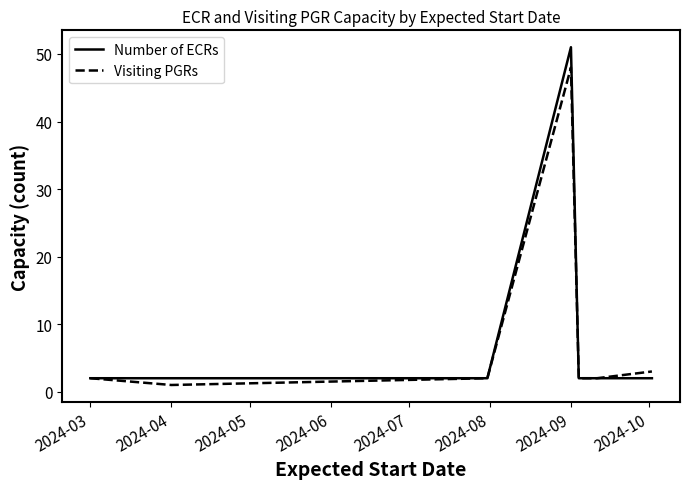

What is the greatest value displayed?

51